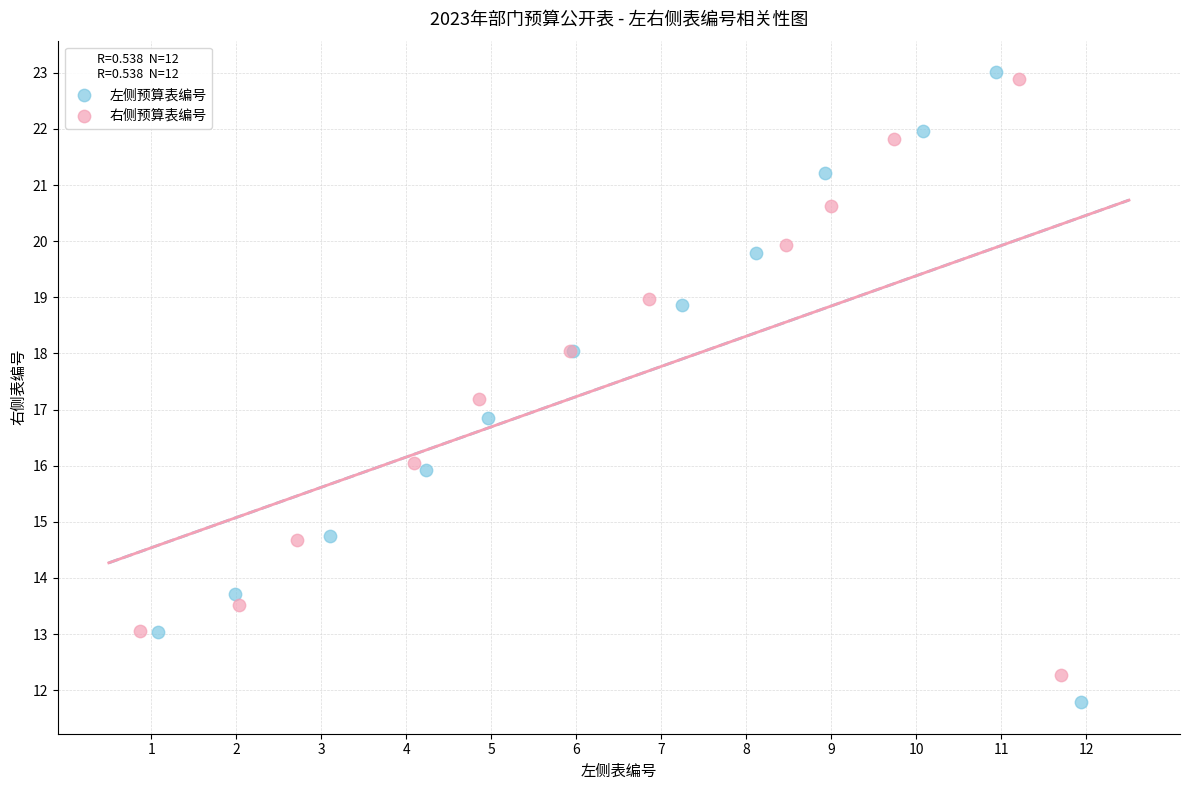

Which series has the widest spread of Y values?

左侧预算表编号